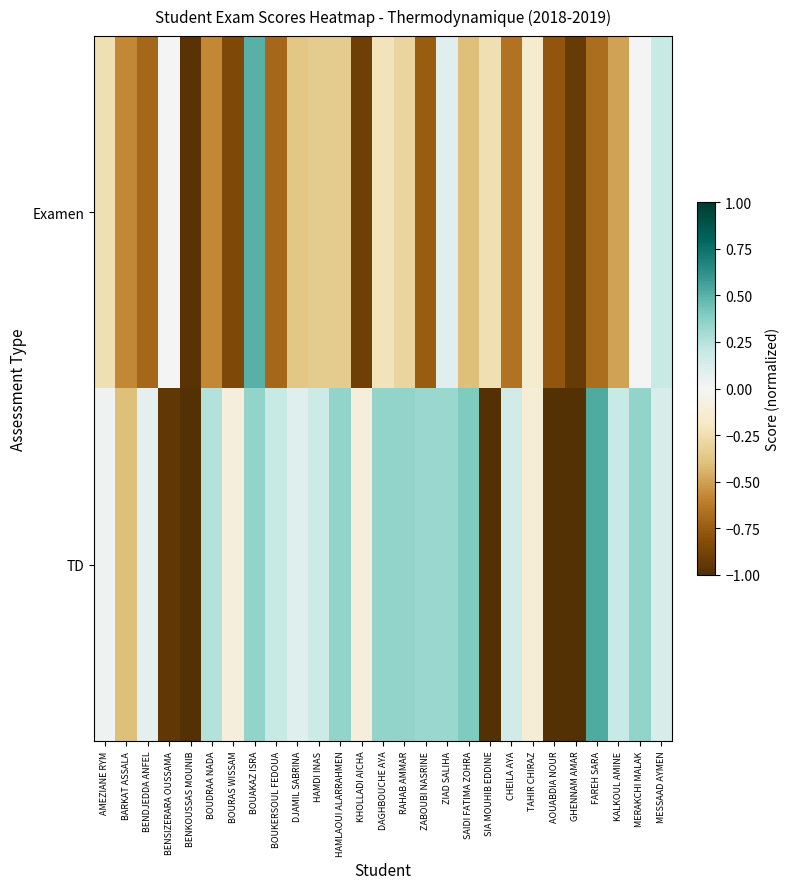

Which series has the largest range (max minus min)?

TD